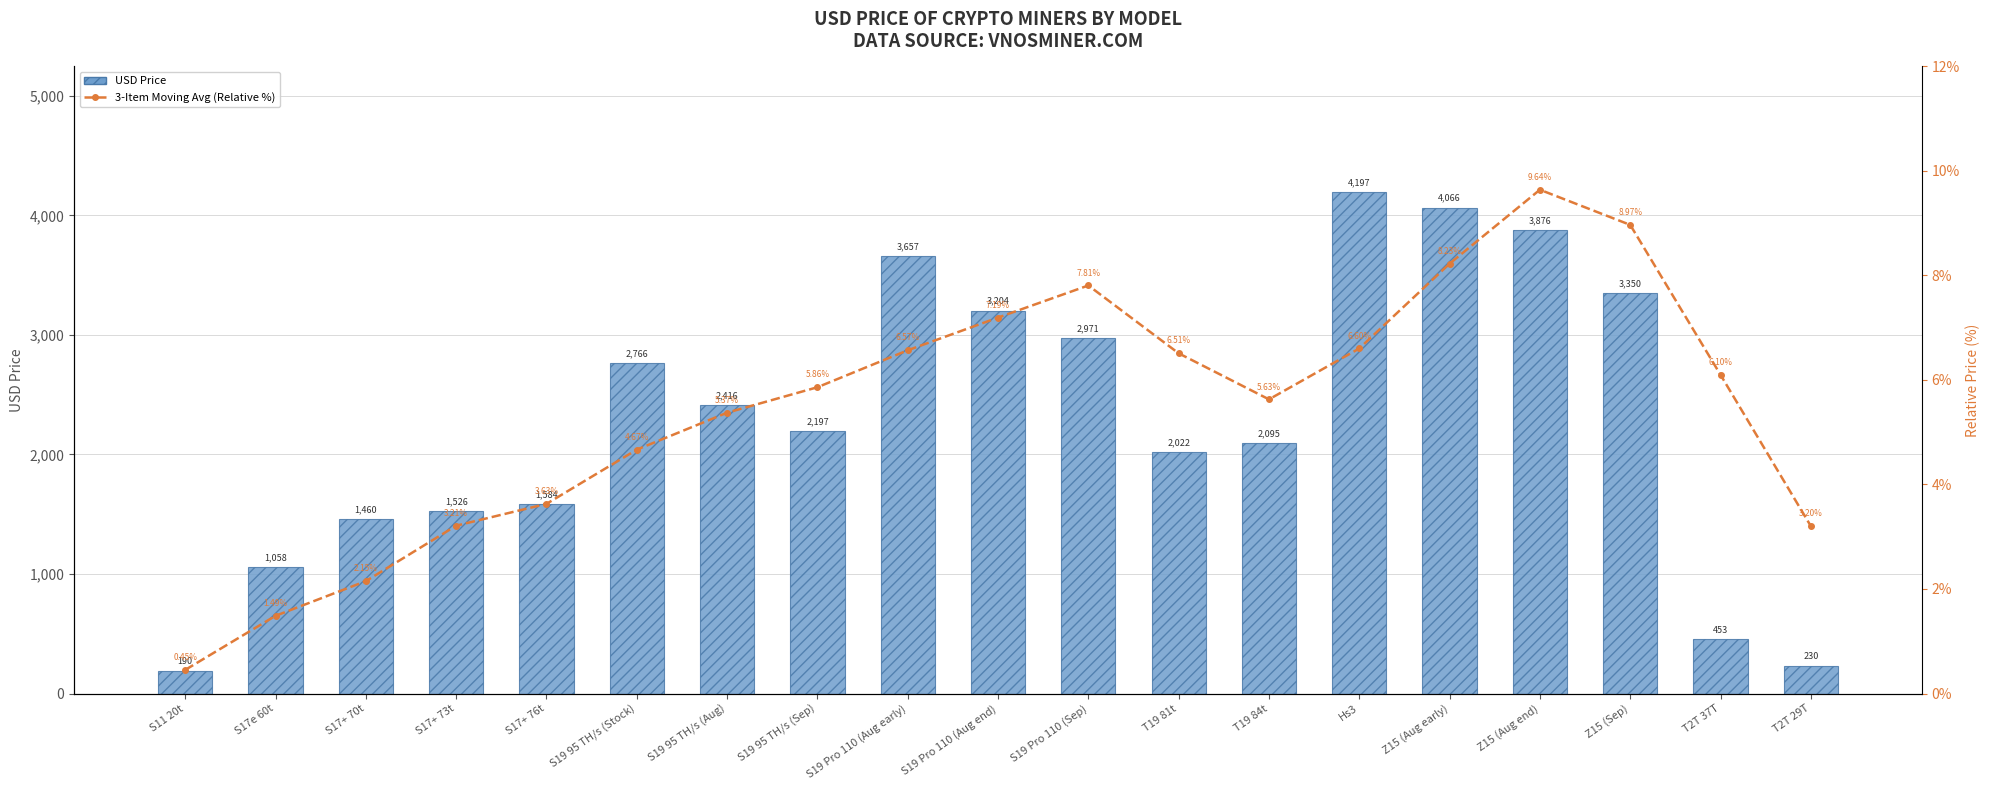

Which category has the lowest value across all series?

S11 20t